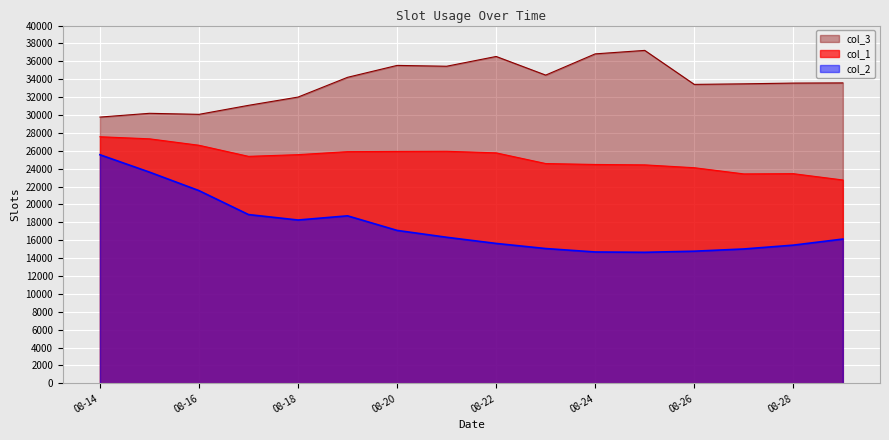

True or false: col_2 and col_1 intersect in this chart.

False